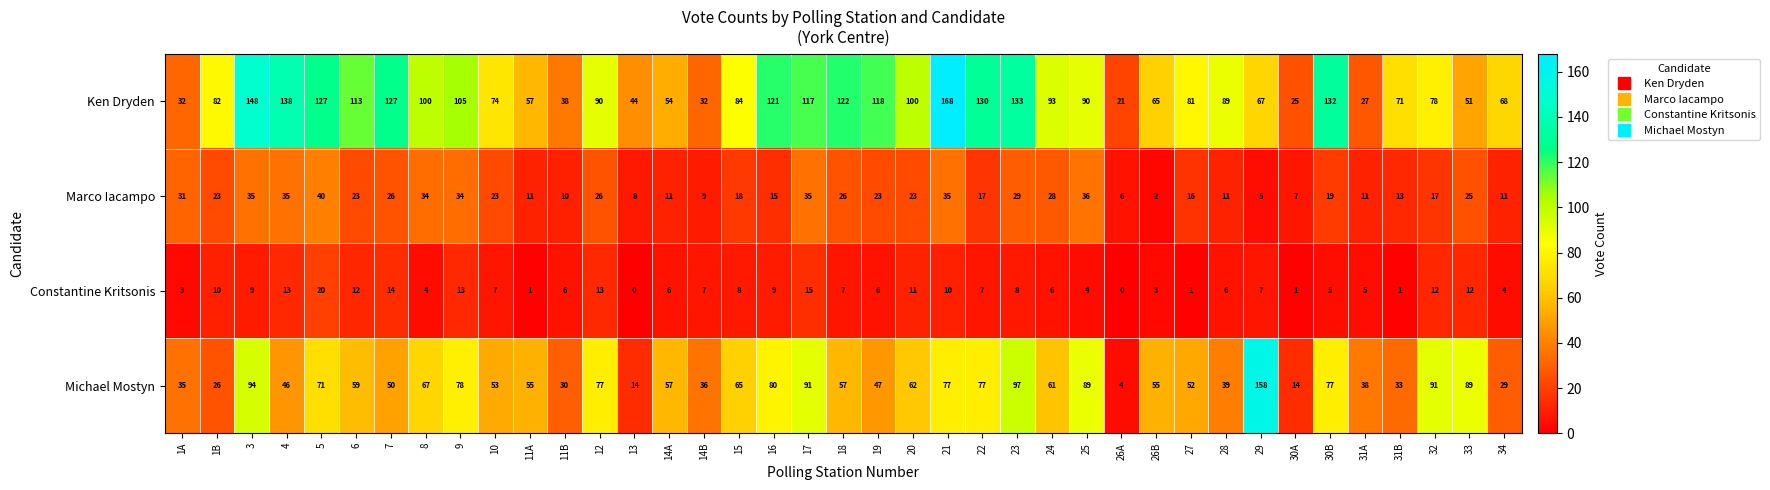

At how many categories does at least one series exceed 161?

1